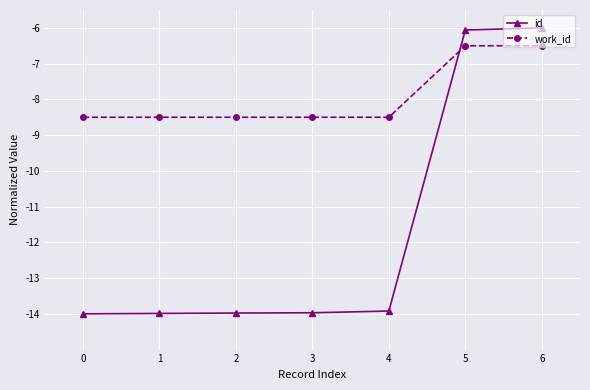

What is the approximate value of work_id at 6?

-6.5